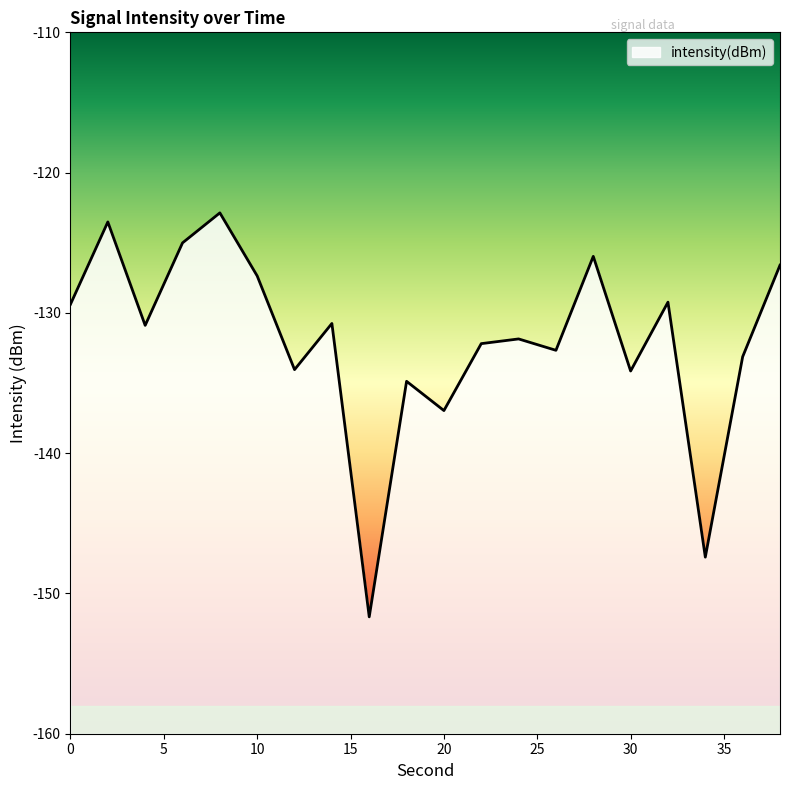

Reading left to right, transcribe all the data shown in this chart.

0=-129.4	2=-123.5	4=-130.9	6=-125.0	8=-122.9	10=-127.4	12=-134.0	14=-130.8	16=-151.7	18=-134.9	20=-137.0	22=-132.2	24=-131.9	26=-132.7	28=-126.0	30=-134.1	32=-129.2	34=-147.4	36=-133.1	38=-126.6